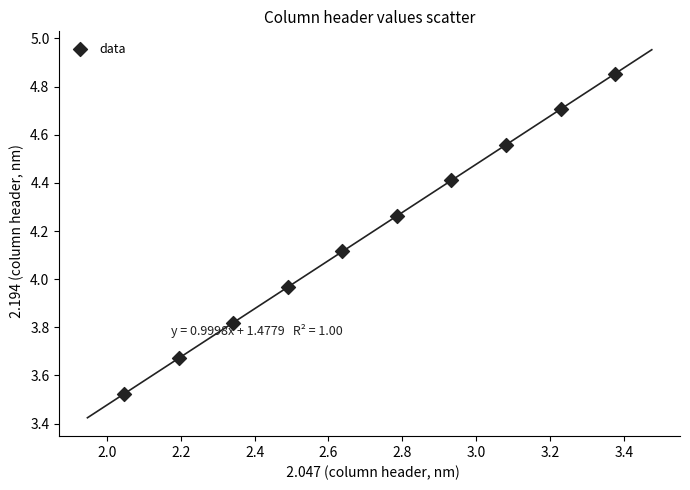

What is the range of X values (max minus min)?

1.3